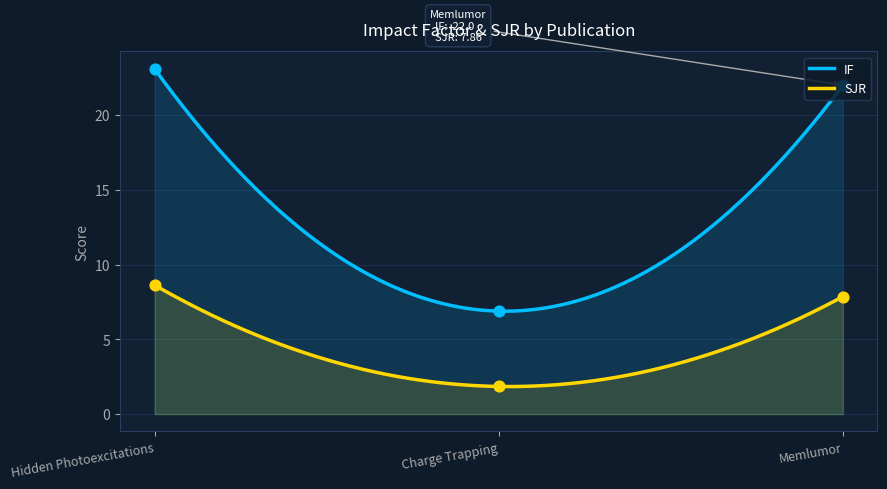

Is the value of IF at Memlumor greater than the value of SJR at Charge Trapping?

Yes